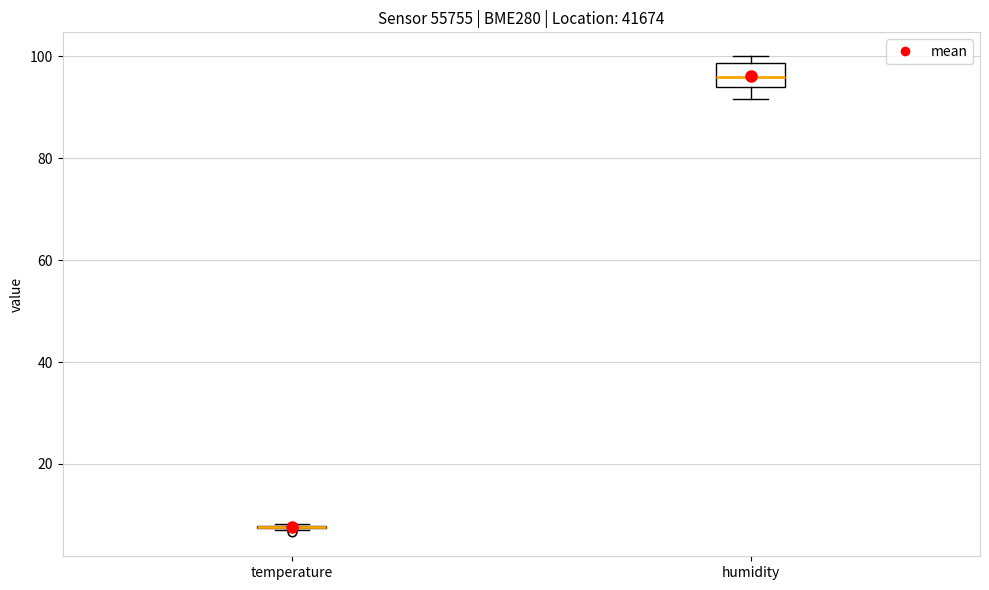

Comparing the boxes themselves (not the whiskers), which one is the tallest?

humidity